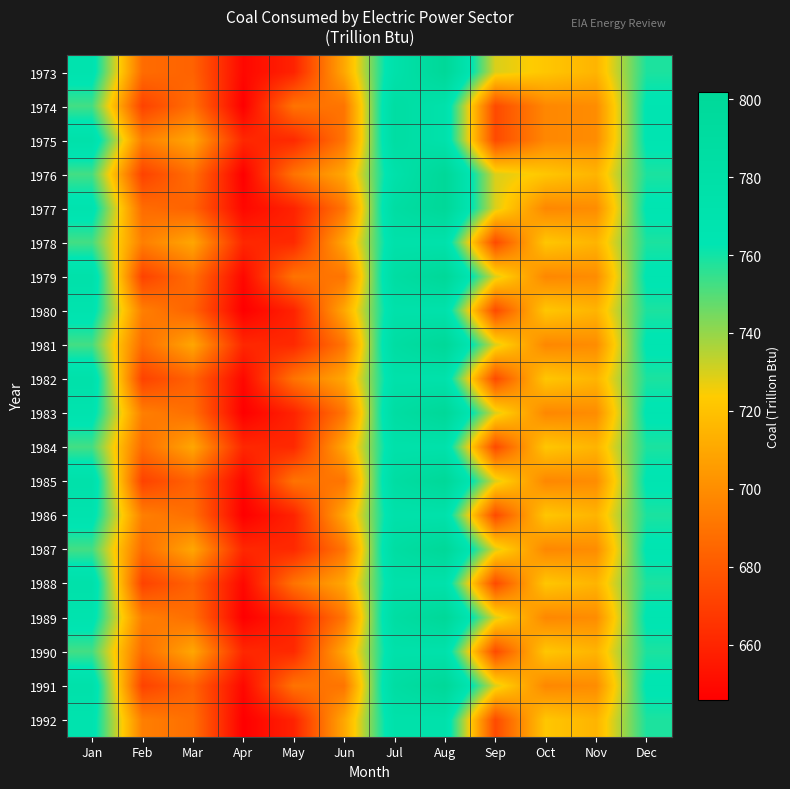

At how many categories does at least one series exceed 786?

2